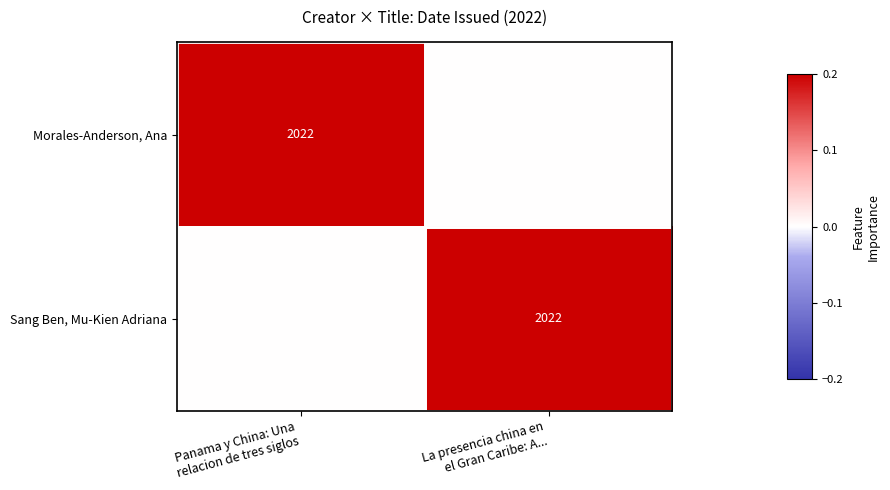

Is the value of Sang Ben, Mu-Kien Adriana at Panama y China: Una relacion de tres siglos greater than the value of Morales-Anderson, Ana at La presencia china en el Gran Caribe: A...?

No